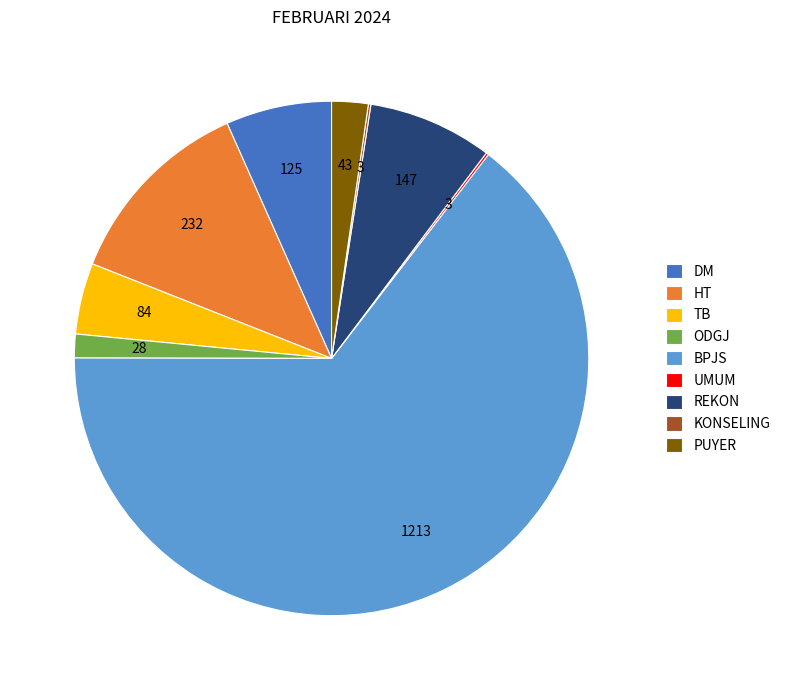

True or false: PUYER accounts for 16% of the total.

False